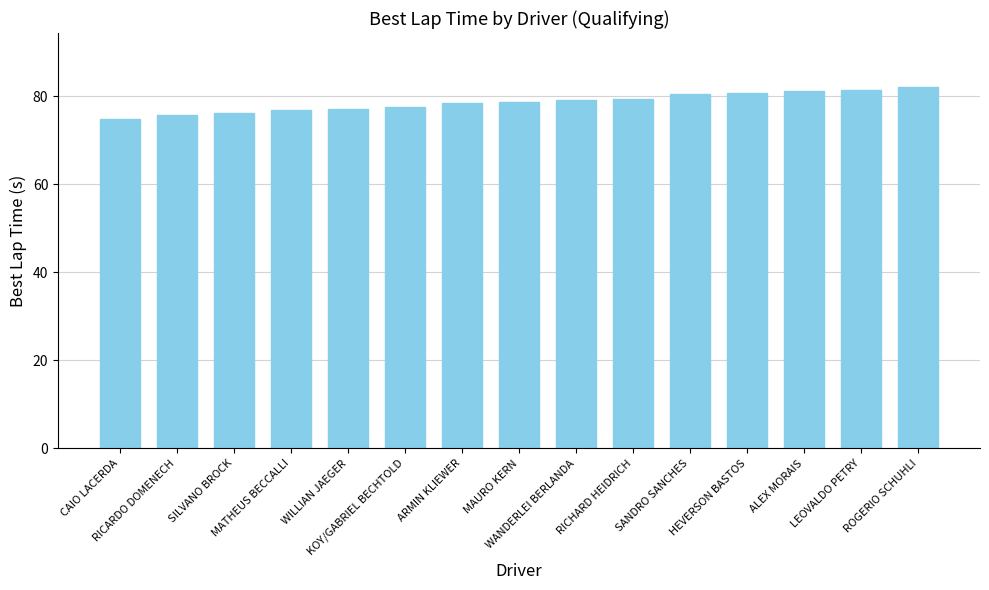

Which has a higher value, MAURO KERN or KOY/GABRIEL BECHTOLD?

MAURO KERN